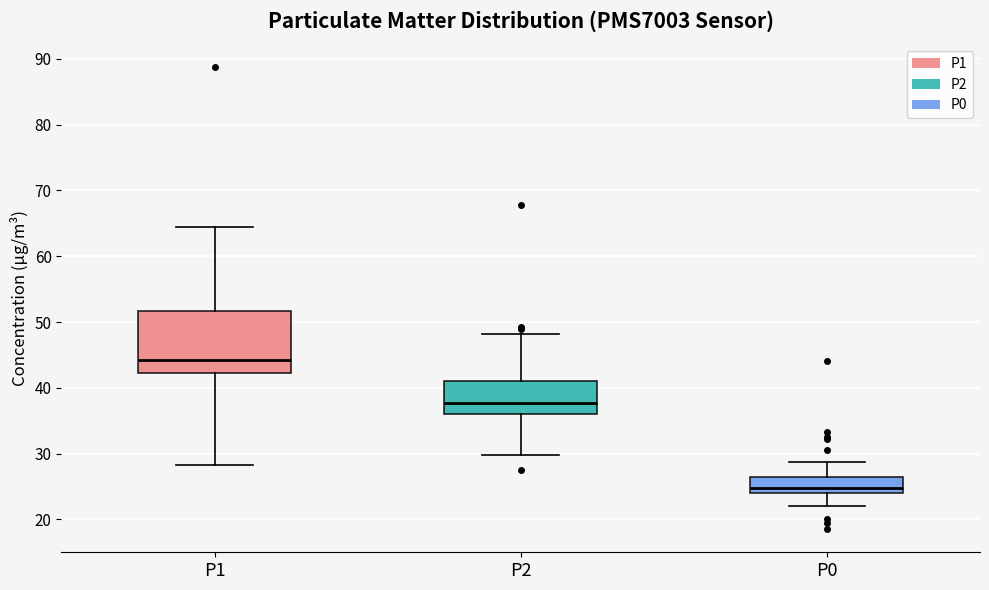

Which box's median line is the highest?

P1